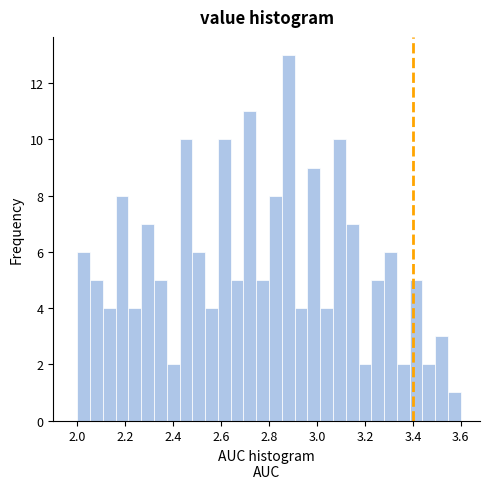

Around what value on the x-axis is the tallest bar? Give the approximate position of its centre, as read against the axis.

2.88